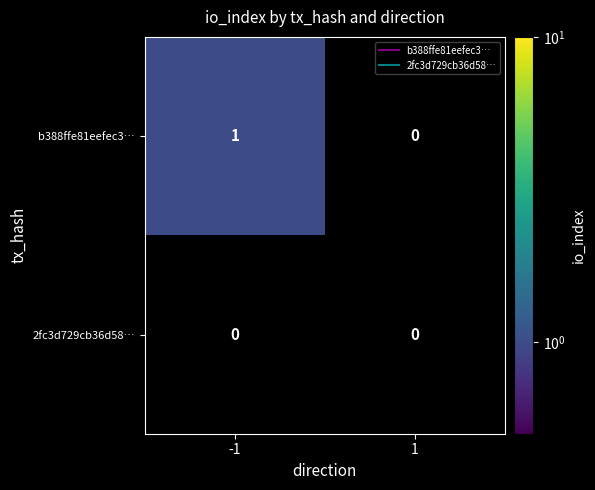

The value of b388ffe81eefec3… at 1 is 1. True or false?

False